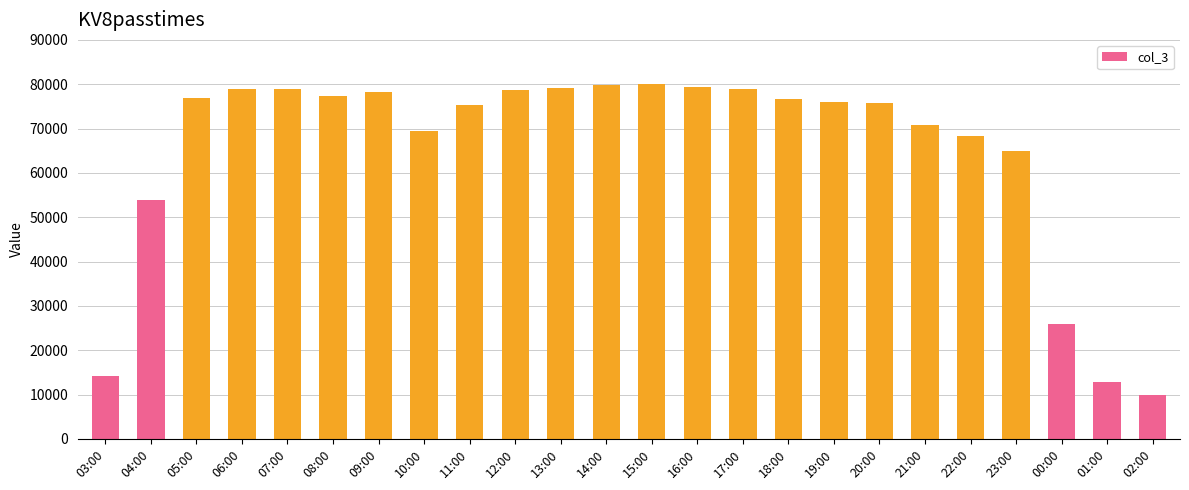

What is the sum of all values?

1560121